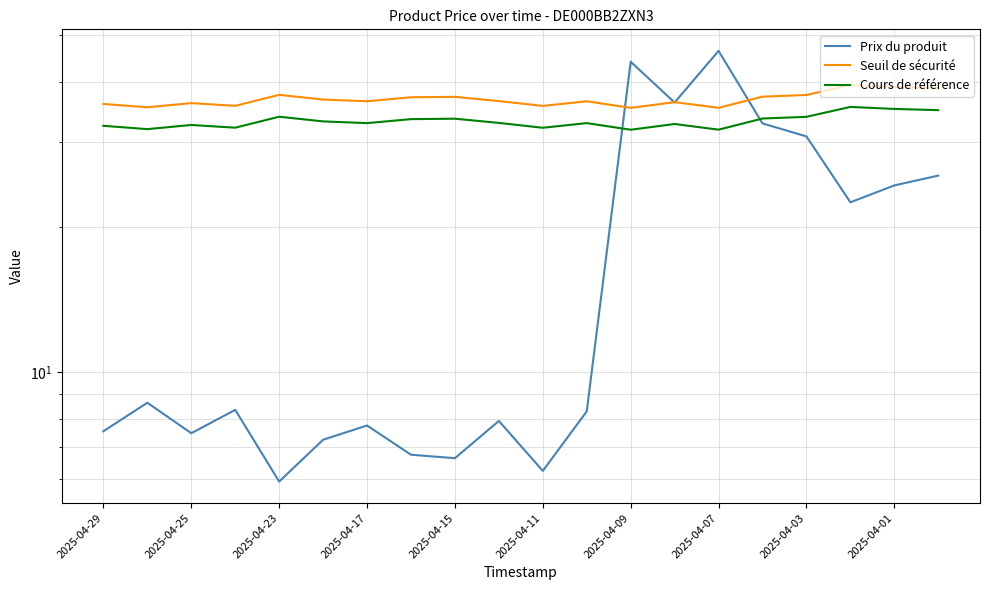

How many interior local valleys does the Seuil de sécurité series have?

6